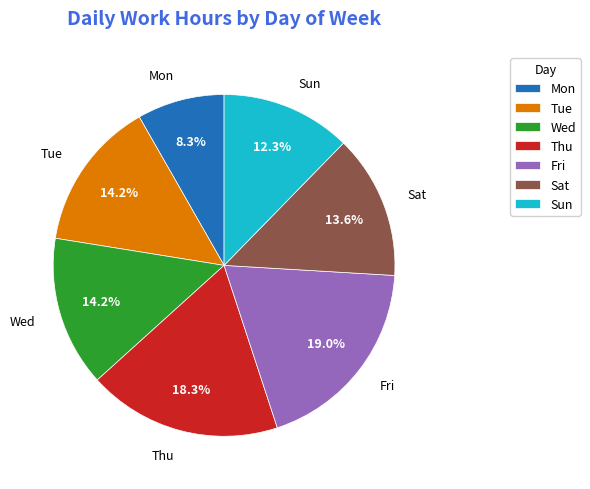

Which has a higher value, Tue or Sun?

Tue